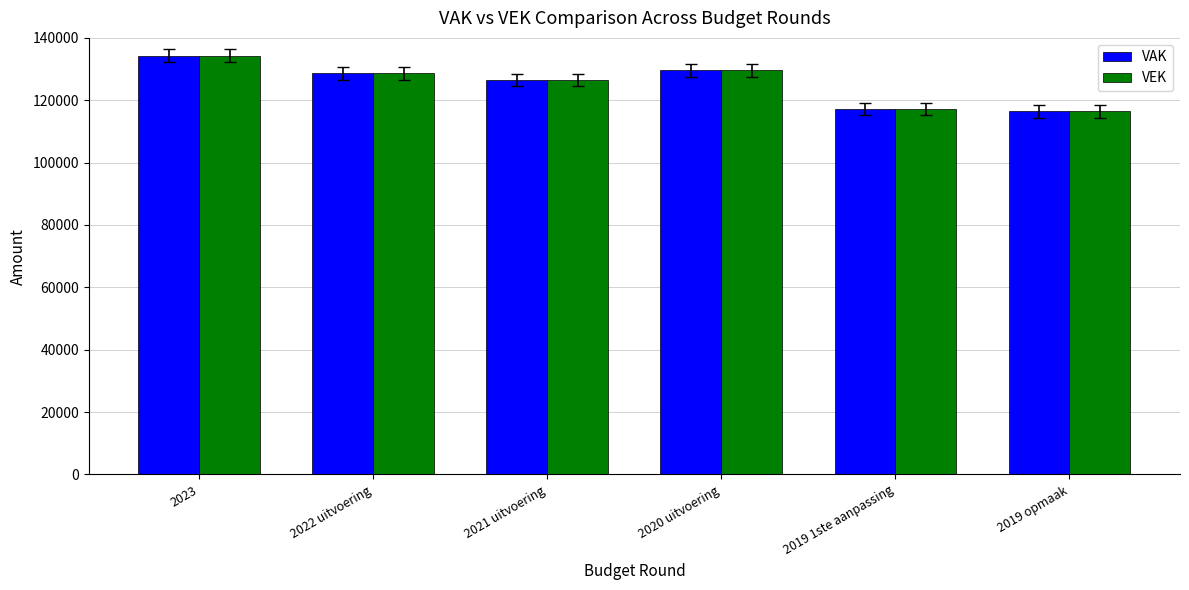

How many distinct data groups are displayed?

2